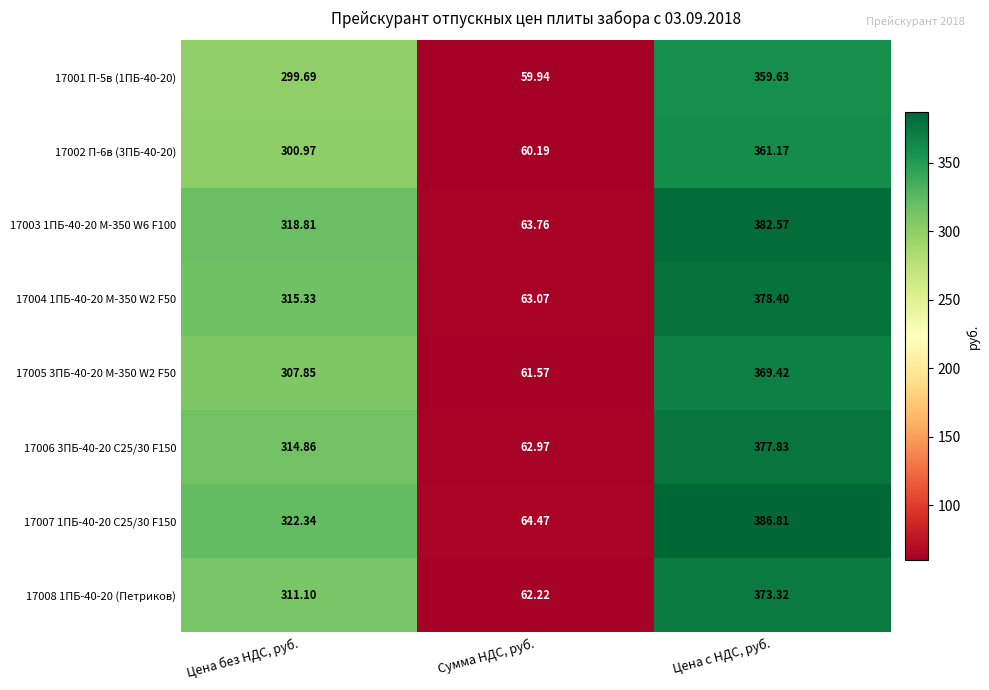

Rank the categories by 17003 1ПБ-40-20 М-350 W6 F100 value from highest to lowest.

Цена с НДС, руб., Цена без НДС, руб., Сумма НДС, руб.